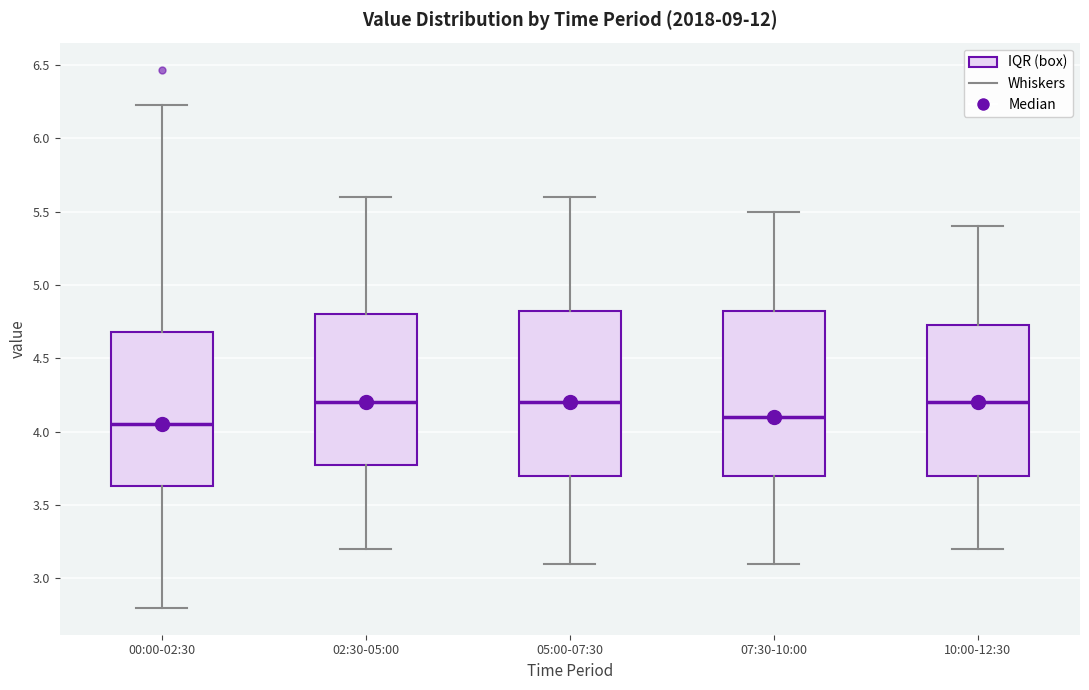

Reading left to right, read every box against the y-axis: the position of its median line, the range the box covers, and the ends of its whiskers. The values are not printed on the chart, so give them approximately, as read against the axis.

00:00-02:30: median 4.05, box 3.65 to 4.70, whiskers 2.80 to 6.25
02:30-05:00: median 4.20, box 3.80 to 4.80, whiskers 3.20 to 5.60
05:00-07:30: median 4.20, box 3.70 to 4.85, whiskers 3.10 to 5.60
07:30-10:00: median 4.10, box 3.70 to 4.85, whiskers 3.10 to 5.50
10:00-12:30: median 4.20, box 3.70 to 4.75, whiskers 3.20 to 5.40